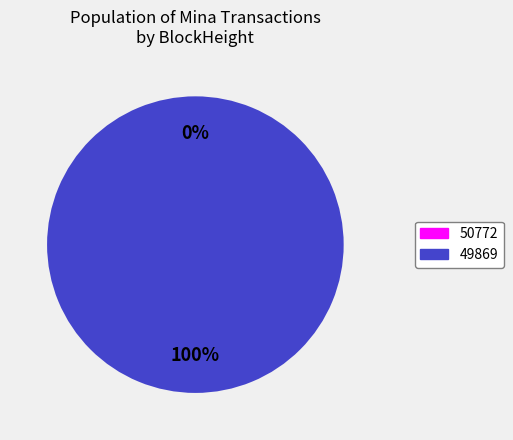

Is 49869 the majority of the pie?

Yes